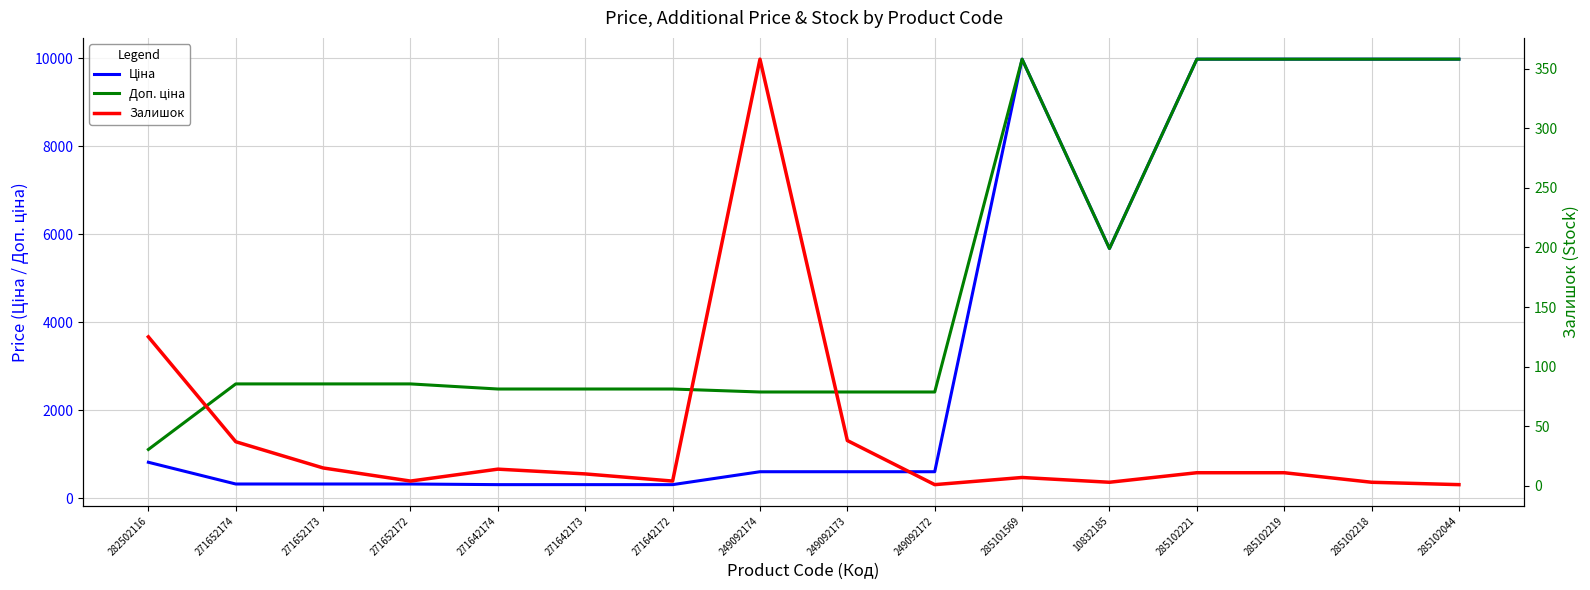

What is the value of the Залишок point at the 15th from the left?

3.0